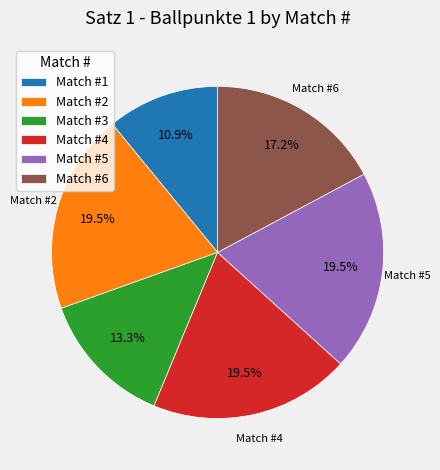

Is there any slice that represents more than half of the pie?

No